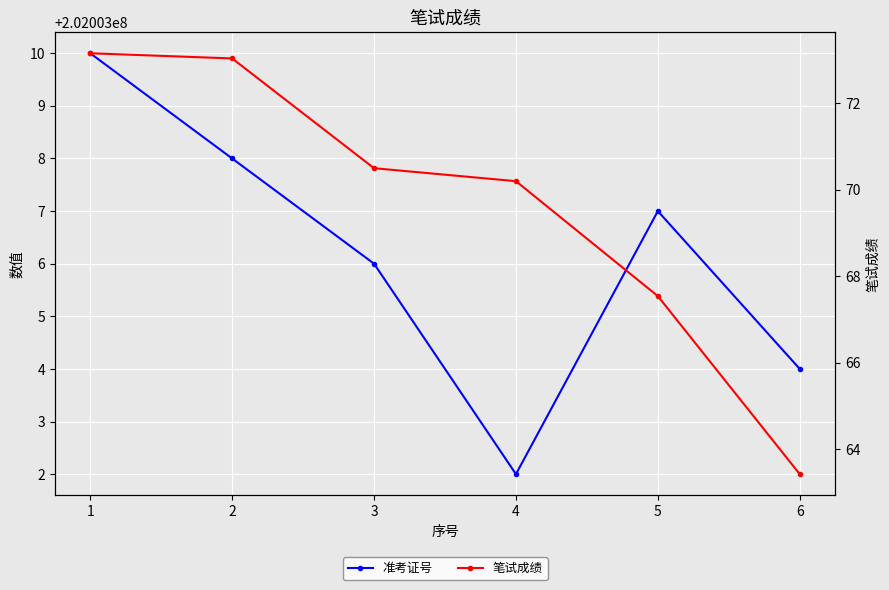

The value of 准考证号 at 4 is 121517874.1. True or false?

False